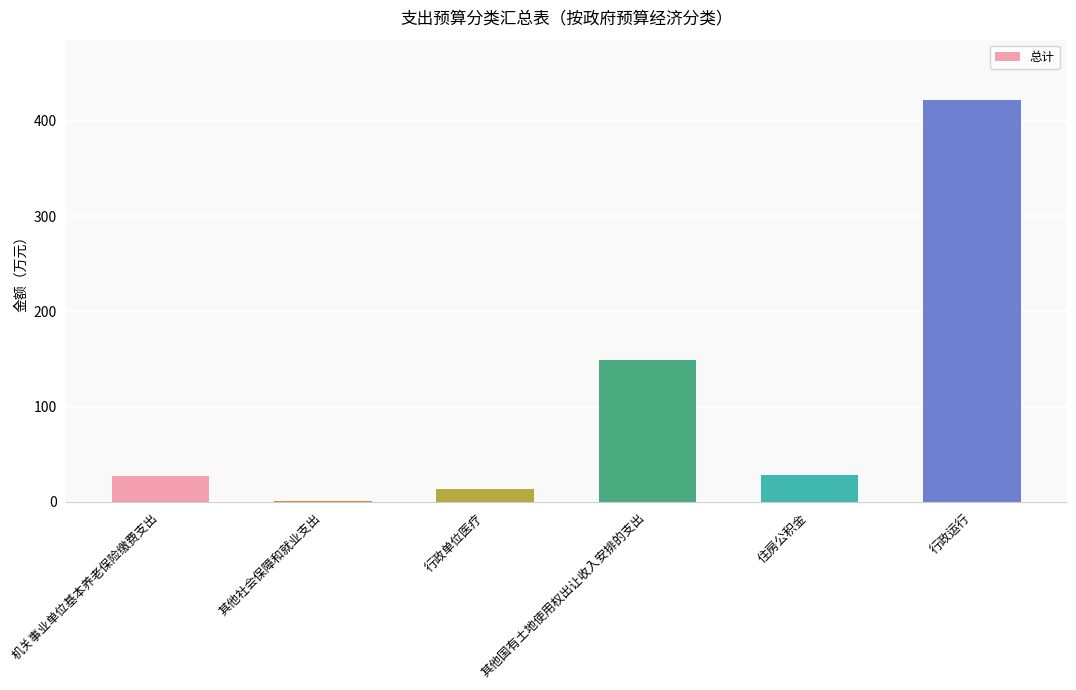

Which label corresponds to the largest value in the chart?

行政运行